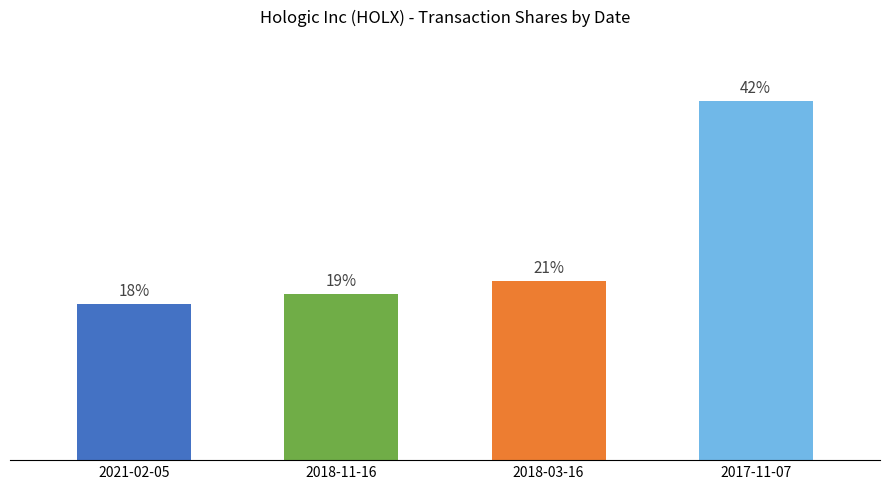

Rank the categories by value from lowest to highest.

2021-02-05, 2018-11-16, 2018-03-16, 2017-11-07